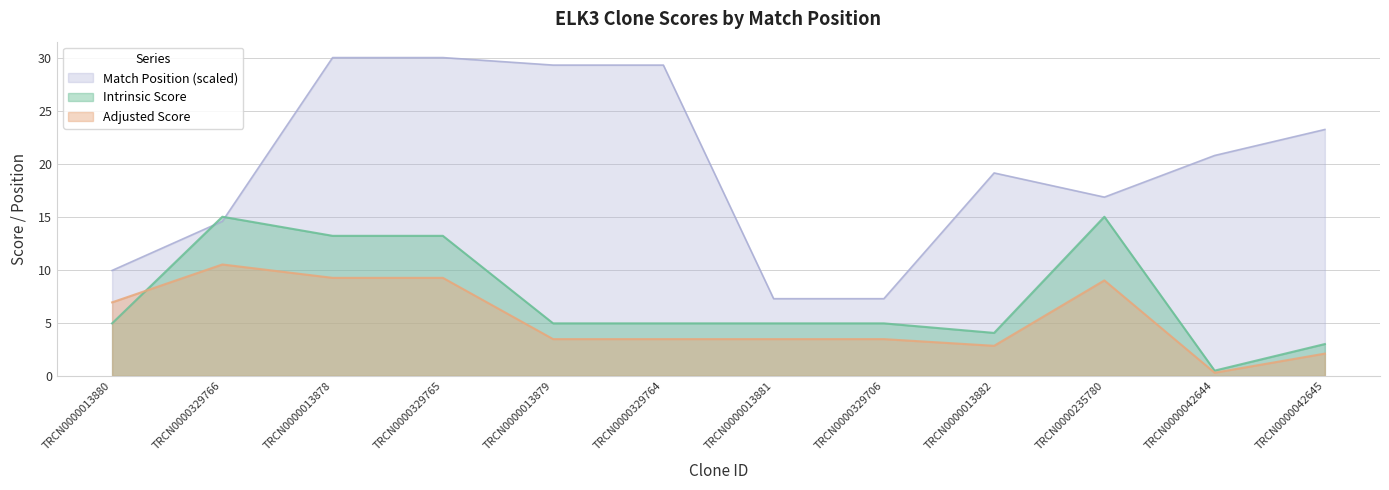

Rank the categories by Match Position value from lowest to highest.

TRCN0000013881, TRCN0000329706, TRCN0000013880, TRCN0000329766, TRCN0000235780, TRCN0000013882, TRCN0000042644, TRCN0000042645, TRCN0000013879, TRCN0000329764, TRCN0000013878, TRCN0000329765